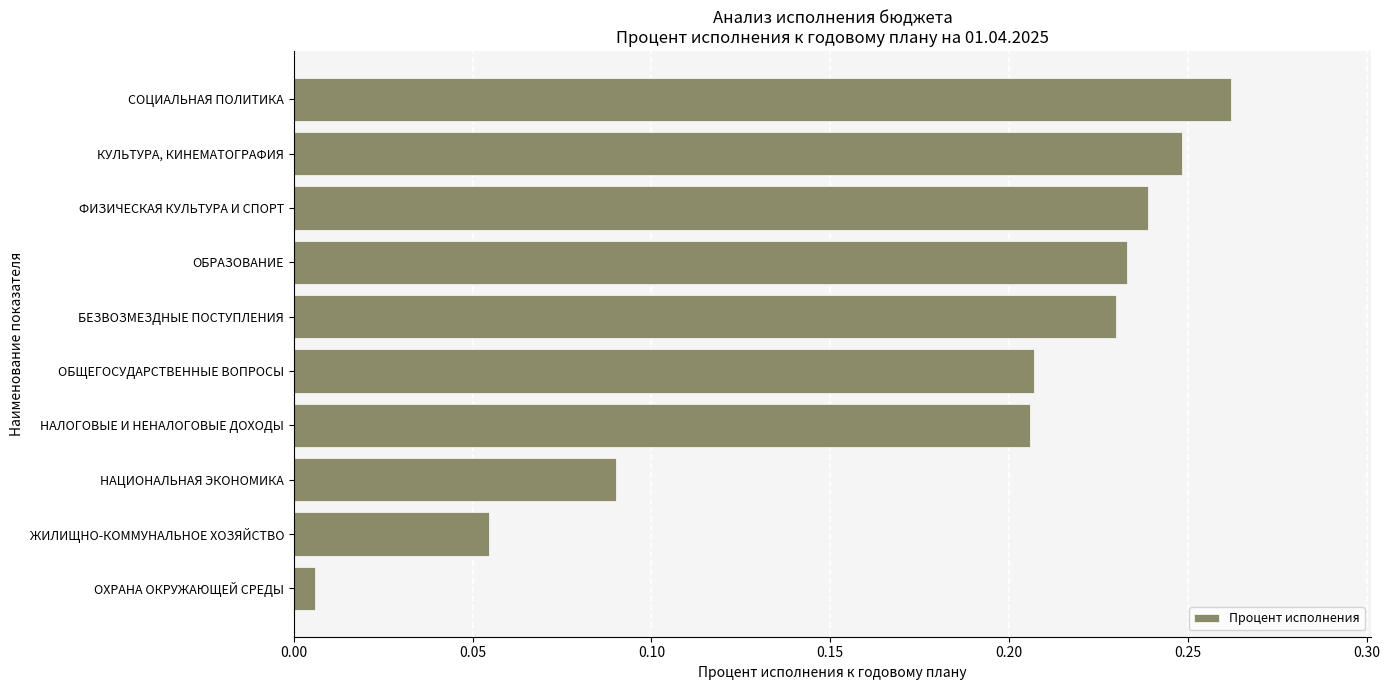

What is the sum of all values?

1.8